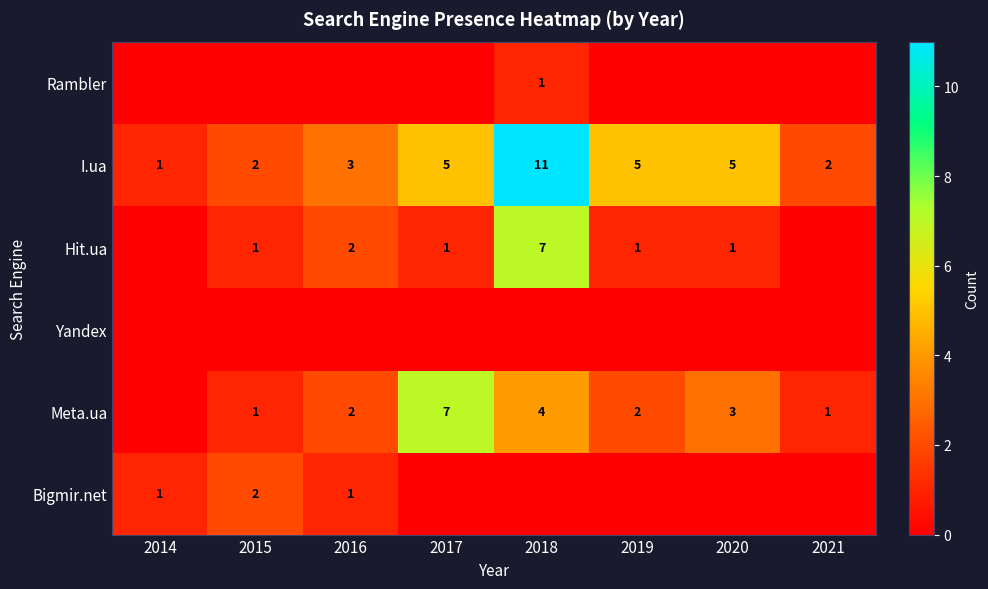

At which label does I.ua reach its peak?

2018